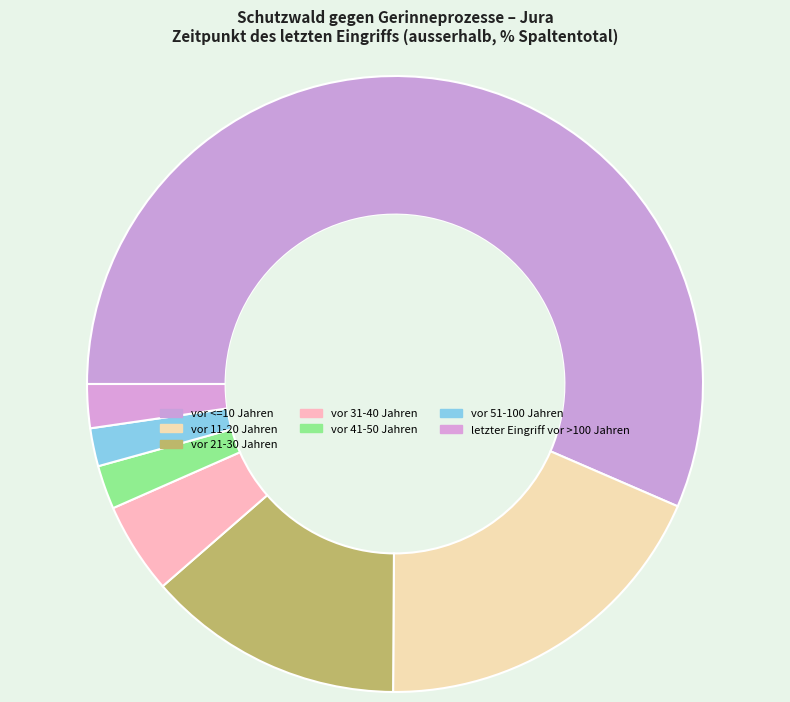

True or false: vor 11-20 Jahren accounts for 31% of the total.

False